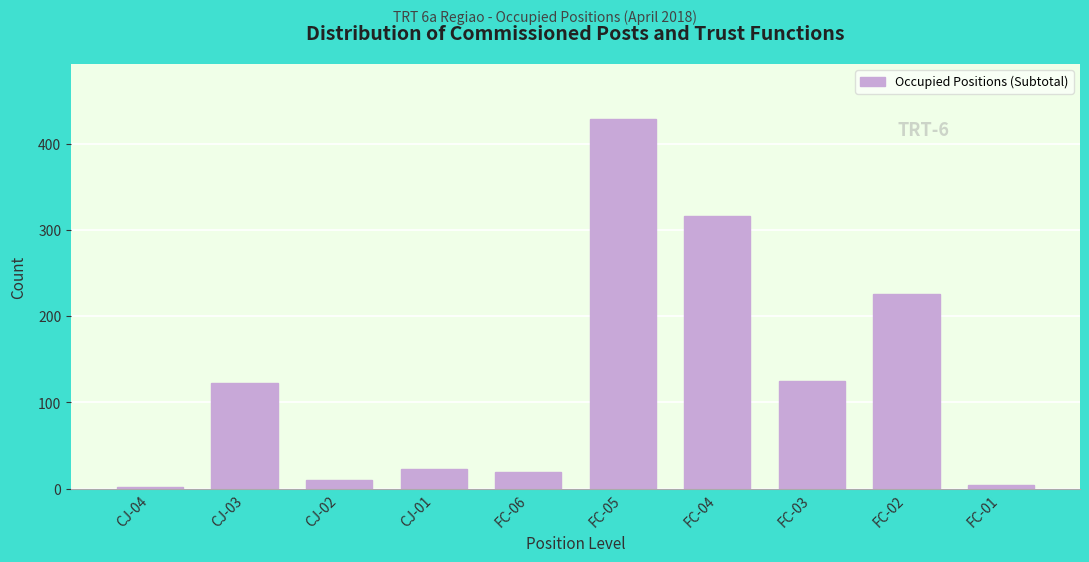

Reading right to left, transcribe all the data shown in this chart.

4	226	125	316	428	19	23	10	123	2